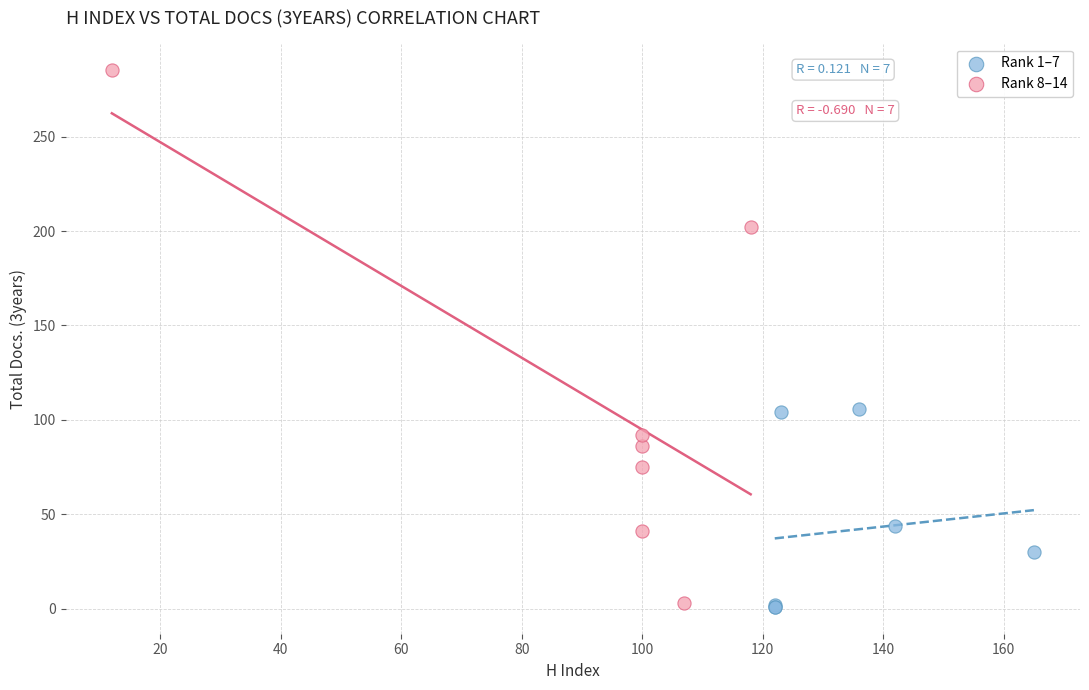

Which series has the largest Y range (max minus min)?

Rank 8–14